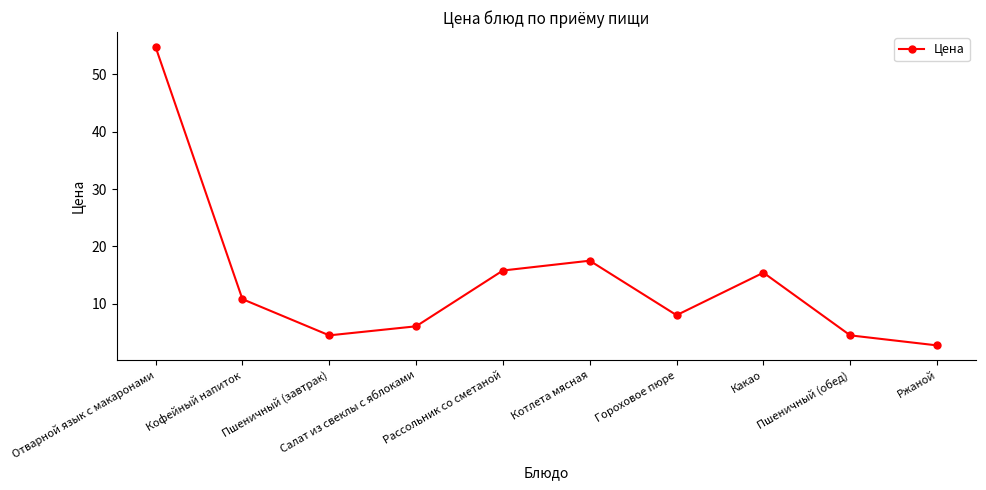

What is the difference between the maximum and minimum values?

52.0